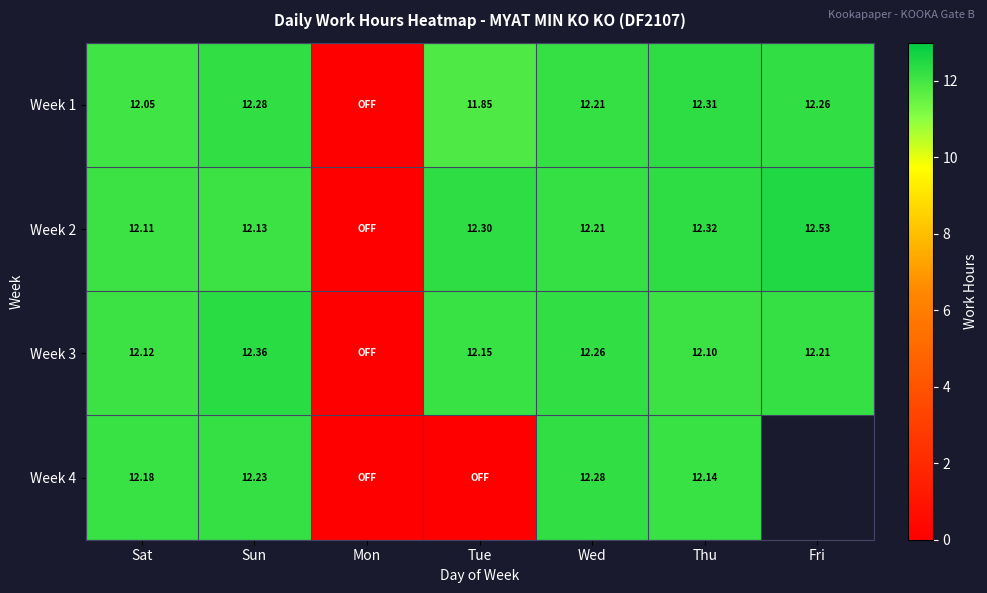

Between Sun and Sat, which is larger?

Sun